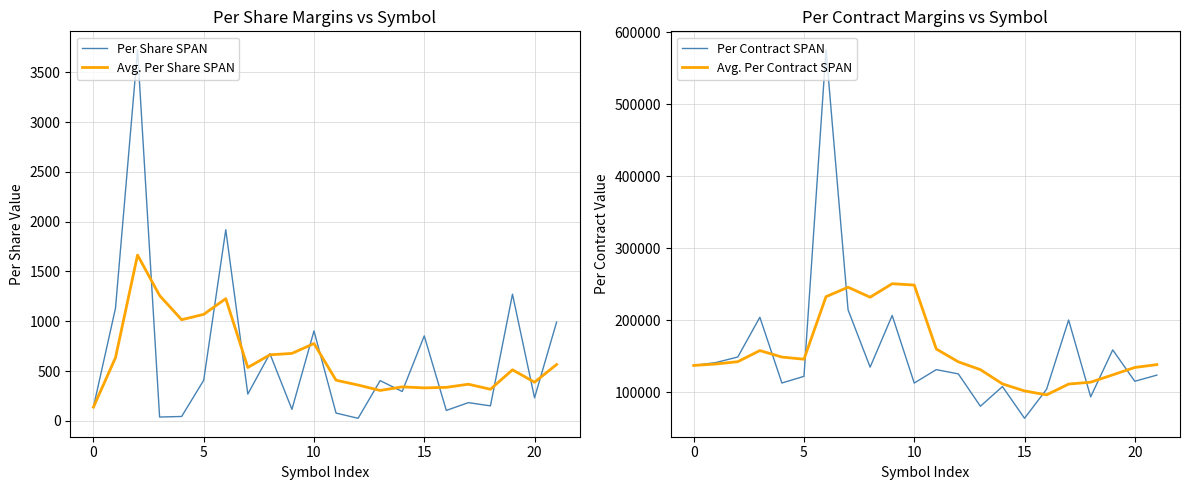

True or false: Avg. Per Share SPAN has a value of 137.4 at 0.

True